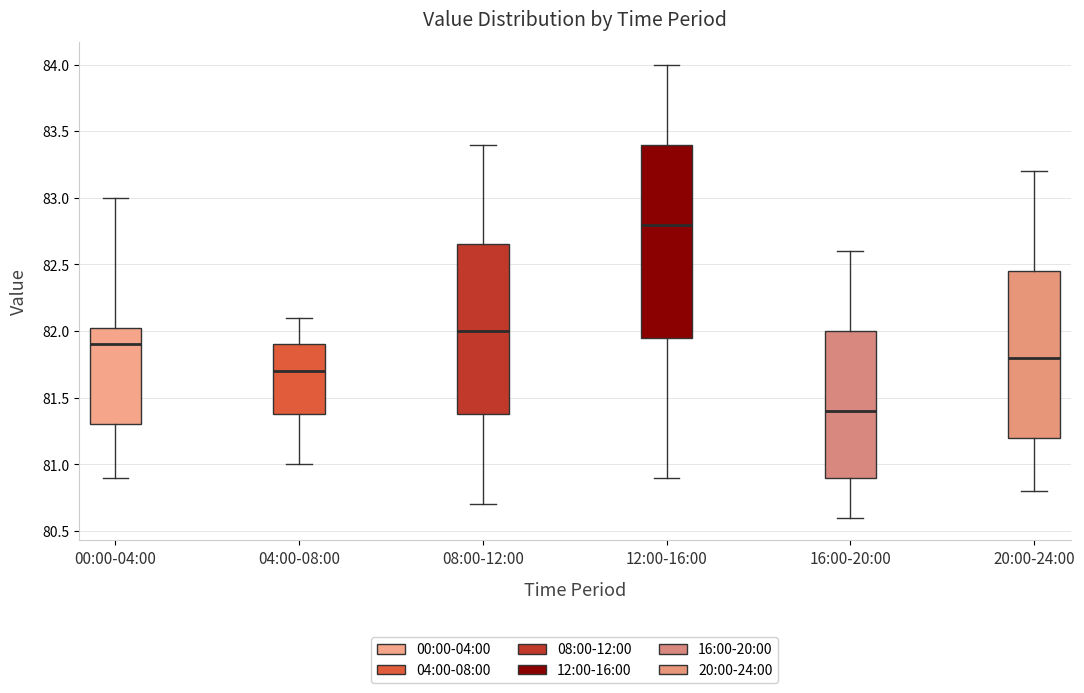

Reading left to right, read every box against the y-axis: the position of its median line, the range the box covers, and the ends of its whiskers. The values are not printed on the chart, so give them approximately, as read against the axis.

00:00-04:00: median 81.90, box 81.30 to 82.05, whiskers 80.90 to 83.00
04:00-08:00: median 81.70, box 81.40 to 81.90, whiskers 81.00 to 82.10
08:00-12:00: median 82.00, box 81.40 to 82.65, whiskers 80.70 to 83.40
12:00-16:00: median 82.80, box 81.95 to 83.40, whiskers 80.90 to 84.00
16:00-20:00: median 81.40, box 80.90 to 82.00, whiskers 80.60 to 82.60
20:00-24:00: median 81.80, box 81.20 to 82.45, whiskers 80.80 to 83.20